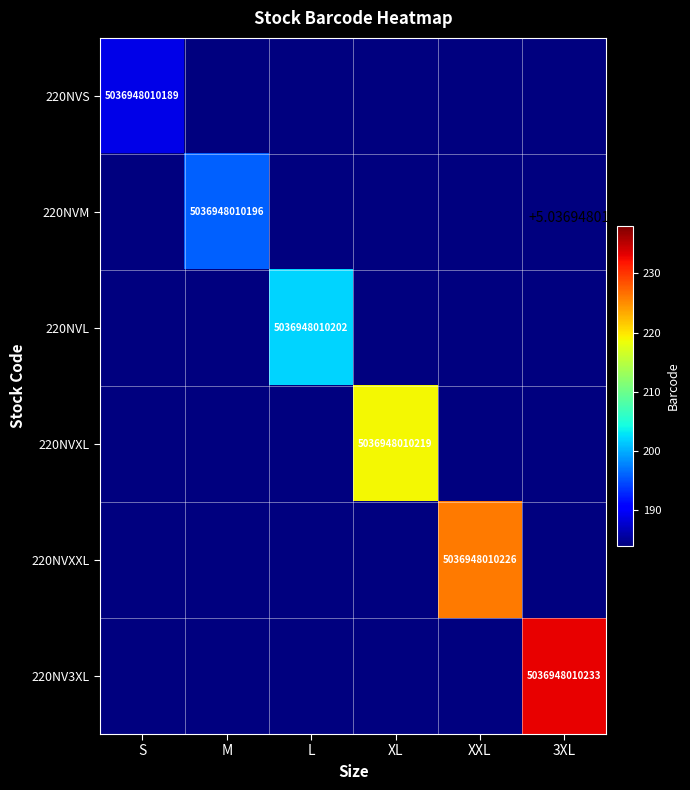

What is the difference between the highest and lowest values at 3XL?

5036948010233